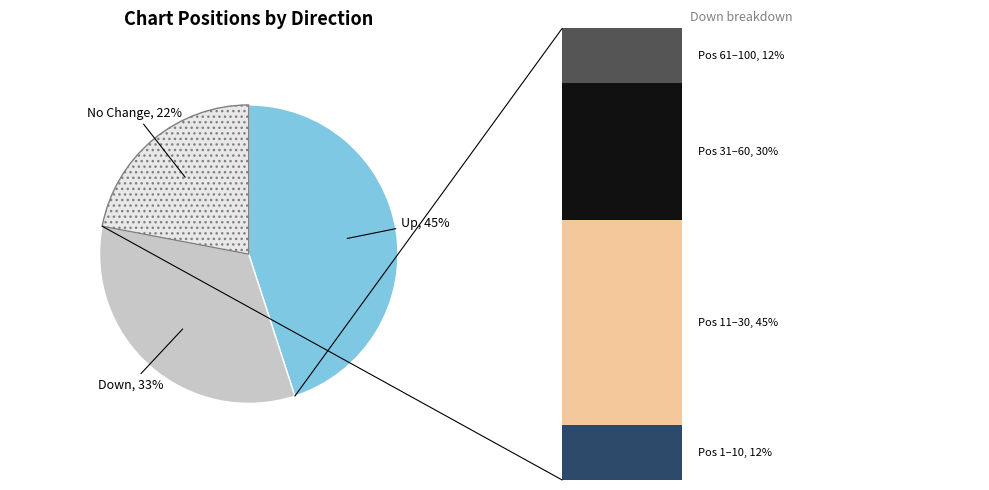

What percentage is the - slice, to the nearest percent?

22%